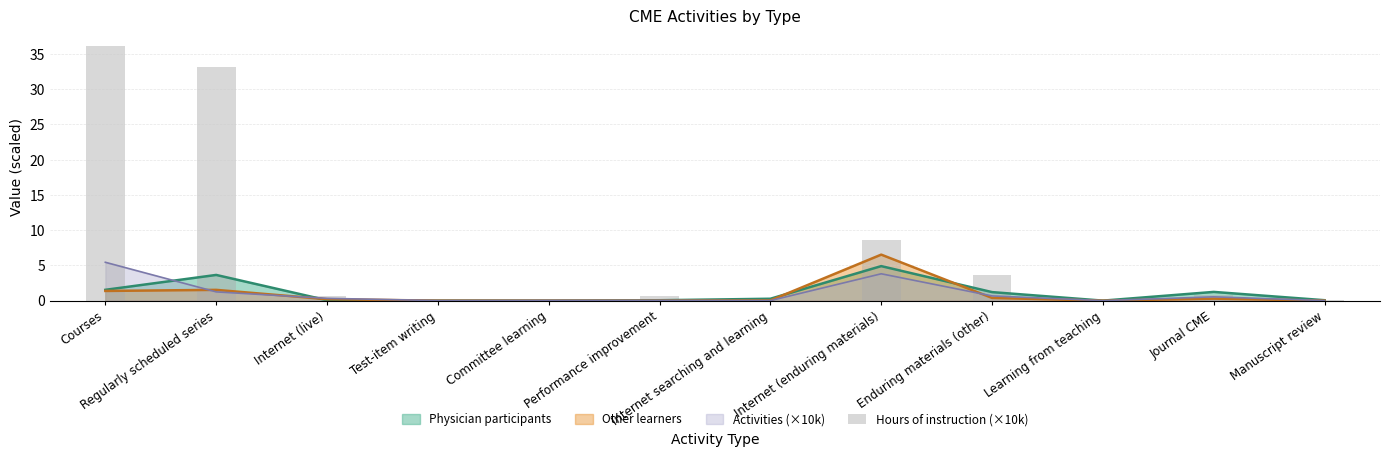

What position from the right is Enduring materials (other)?

4